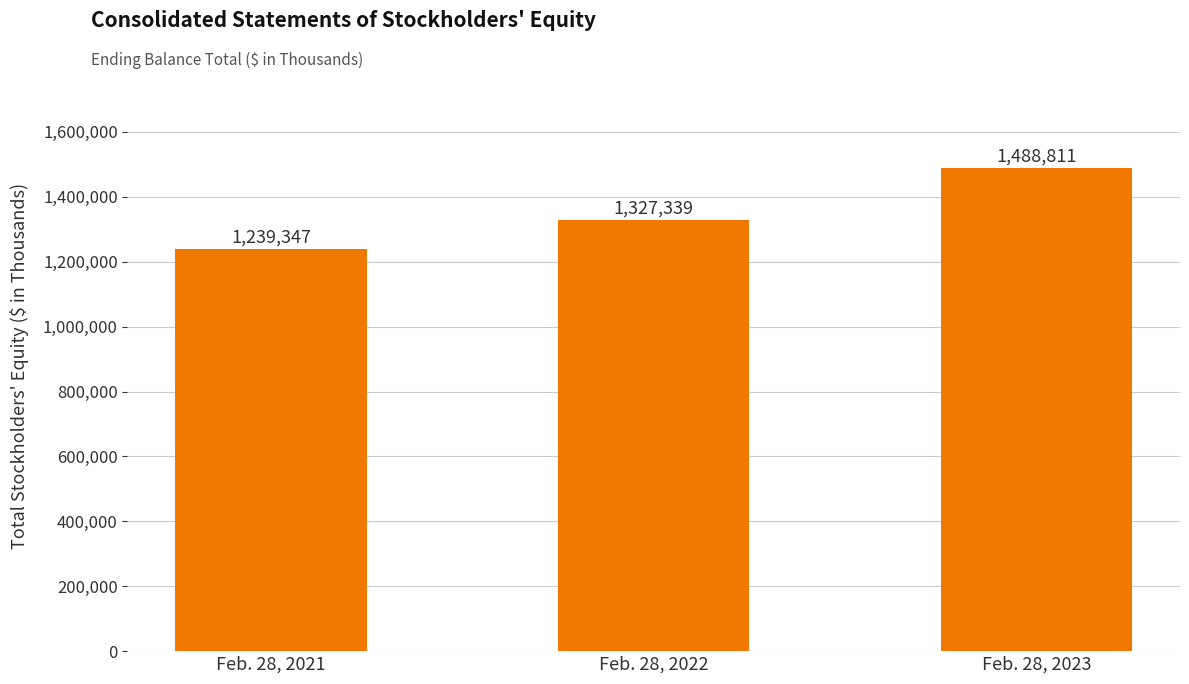

What is the smallest value displayed?

1239347